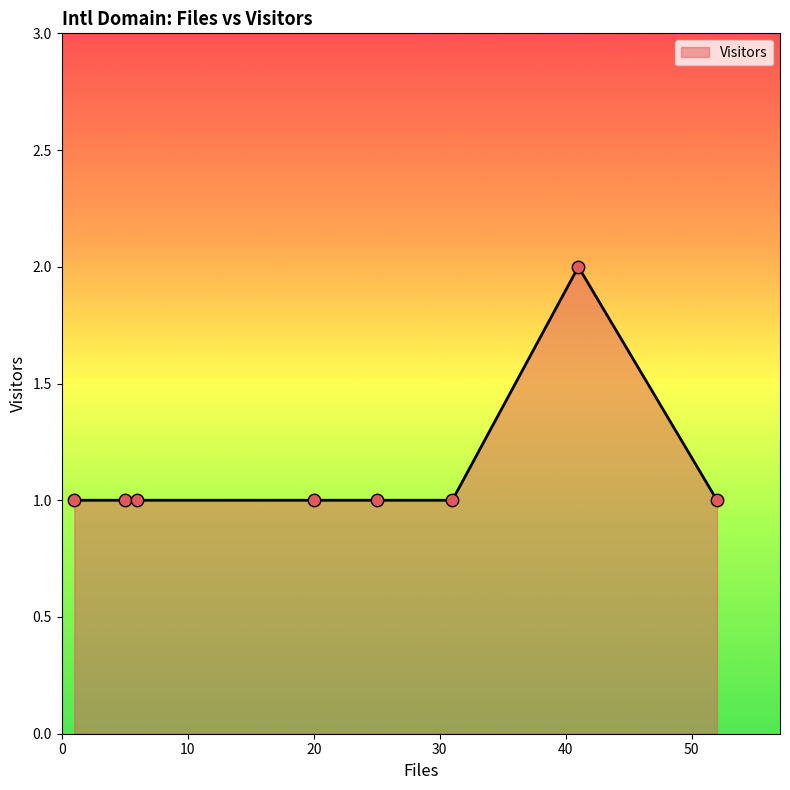

What is the sum of all values?

9